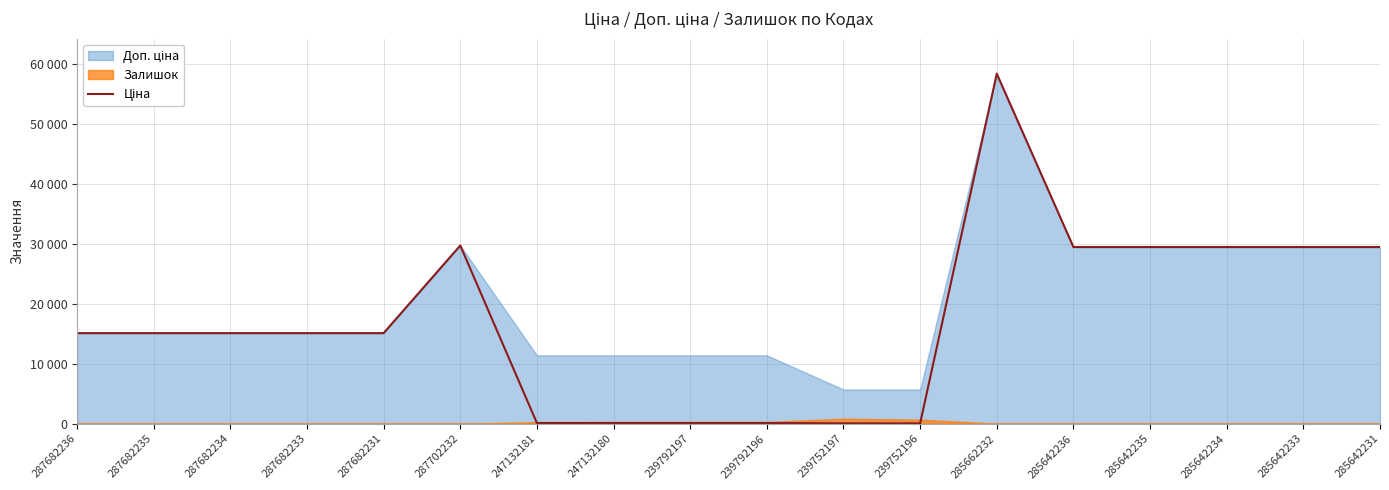

True or false: there are more than 2 points higher than both neighbors.

False